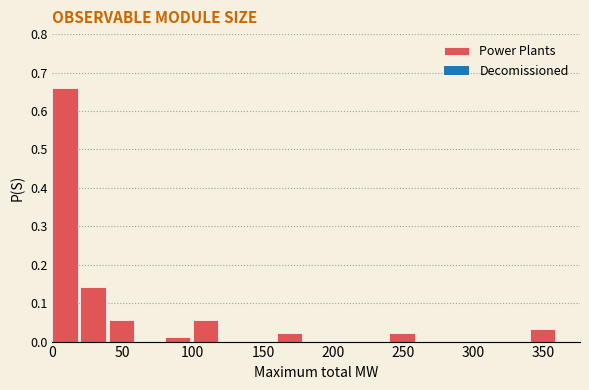

Reading left to right, list every bar in this chart as the range it spans on the x-axis followed by its height. The values are not printed on the chart, so give them approximately, as read against the axis.

0 to 20: 0.66
20 to 40: 0.14
40 to 60: 0.05
60 to 80: 0
80 to 100: 0.01
100 to 120: 0.05
120 to 140: 0
140 to 160: 0
160 to 180: 0.02
180 to 200: 0
200 to 220: 0
220 to 240: 0
240 to 260: 0.02
260 to 280: 0
280 to 300: 0
300 to 320: 0
320 to 340: 0
340 to 360: 0.03